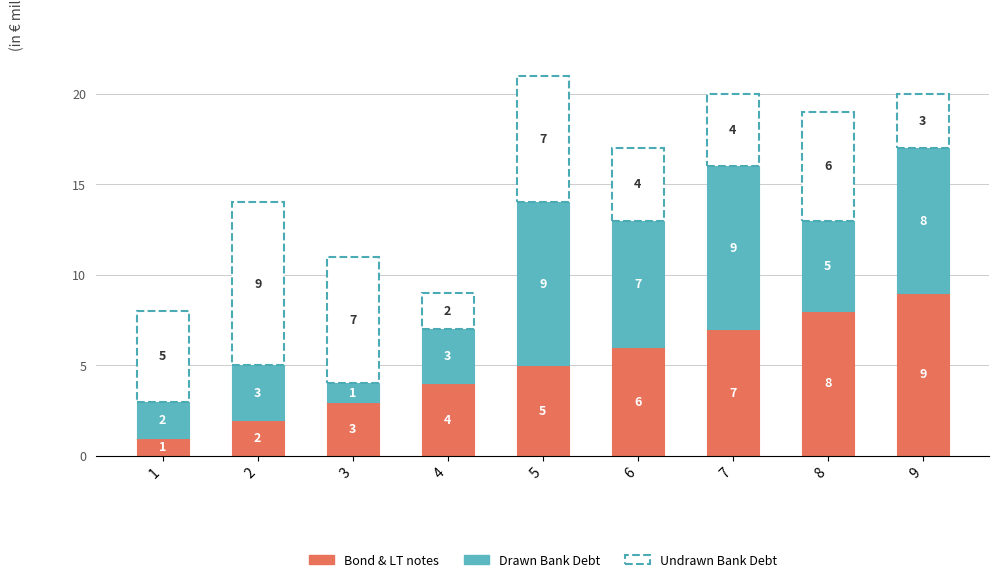

Reading left to right, list the values for the Bond & LT notes series.

1	2	3	4	5	6	7	8	9